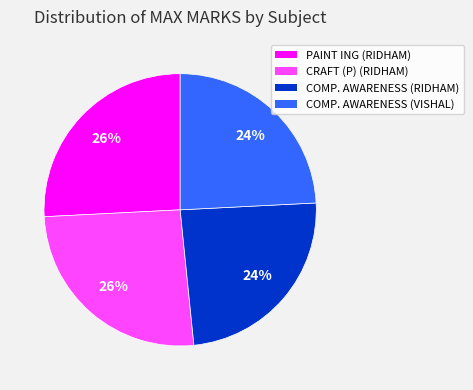

The COMP. AWARENESS (VISHAL) slice represents 38% of the pie. True or false?

False